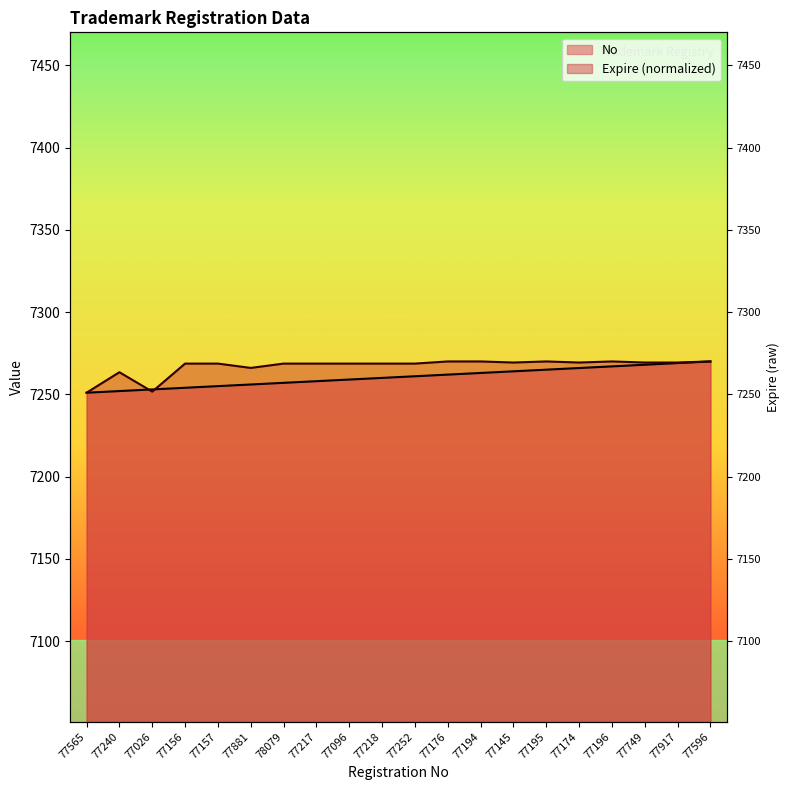

Reading right to left, extract all data points from this chart.

No: 7270.0	7269.0	7268.0	7267.0	7266.0	7265.0	7264.0	7263.0	7262.0	7261.0	7260.0	7259.0	7258.0	7257.0	7256.0	7255.0	7254.0	7253.0	7252.0	7251.0
Expire: 7270.0	7269.3	7269.3	7270.0	7269.3	7270.0	7269.3	7270.0	7270.0	7268.7	7268.7	7268.7	7268.7	7268.7	7266.1	7268.7	7268.7	7251.7	7263.4	7251.0